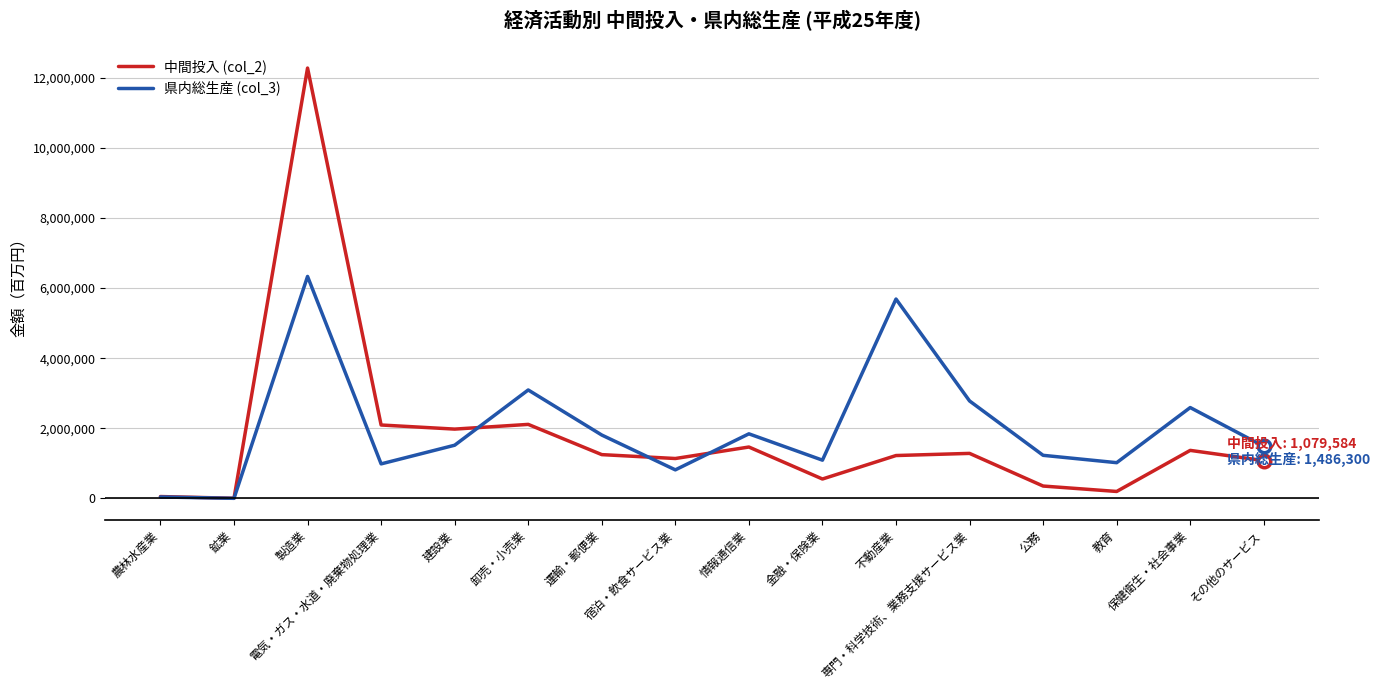

Is this an area chart (filled region under the line)?

No